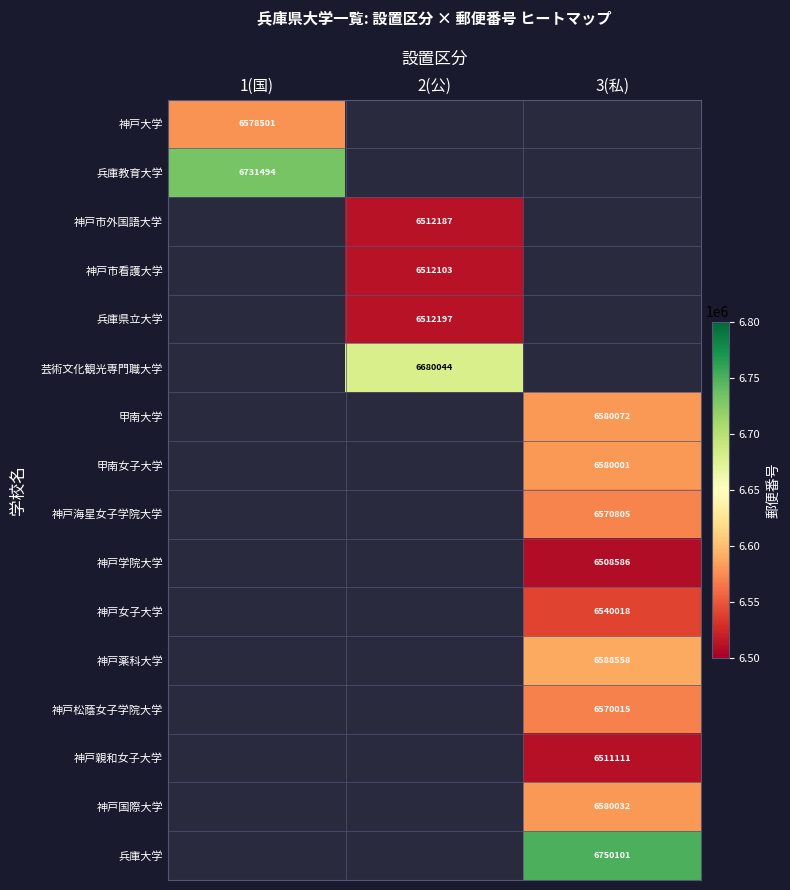

True or false: 兵庫大学 has a value of 6750101 at 3(私).

True